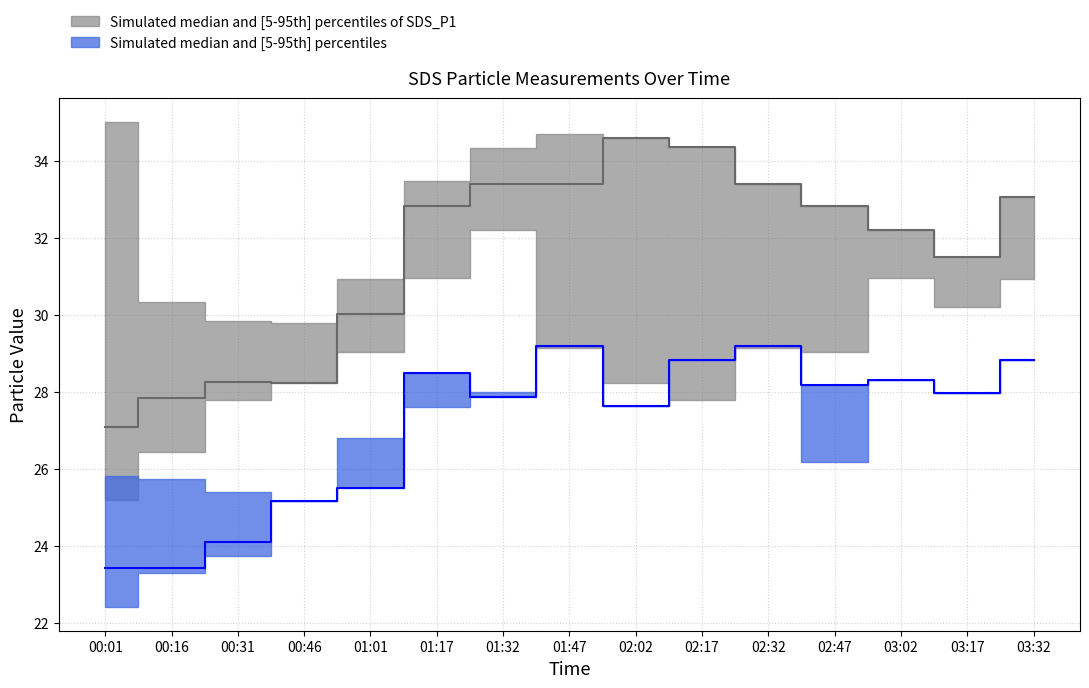

What is the approximate value of SDS_P2_lower at 02:02?

27.6